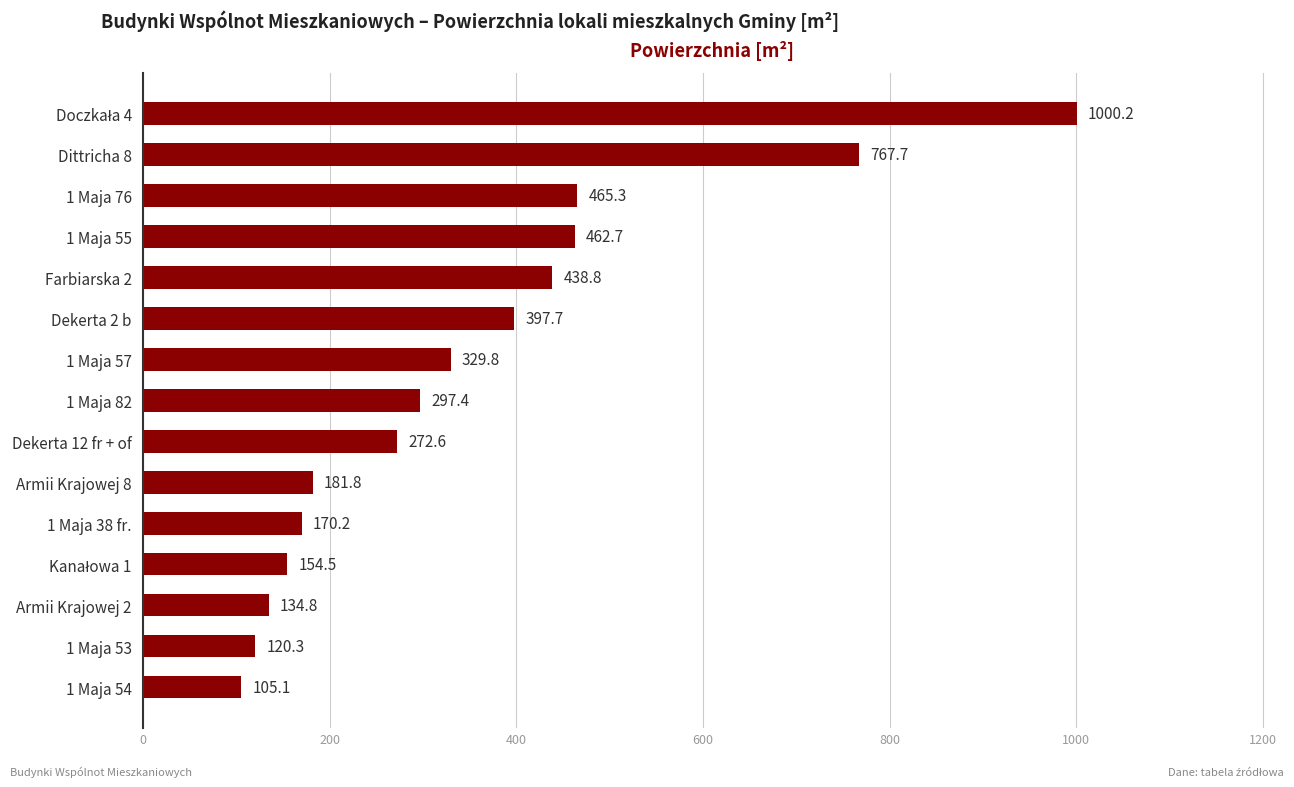

True or false: the data shows 329.8 at 1 Maja 57.

True